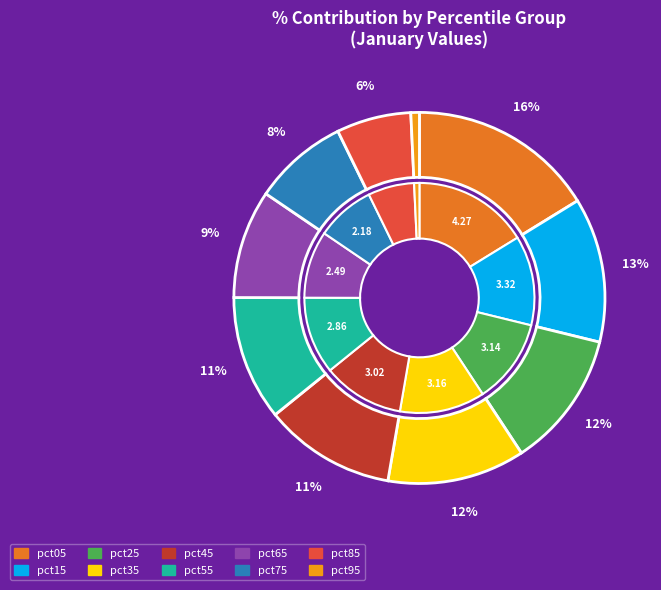

Rank the categories by value from lowest to highest.

pct95, pct85, pct75, pct65, pct55, pct45, pct25, pct35, pct15, pct05